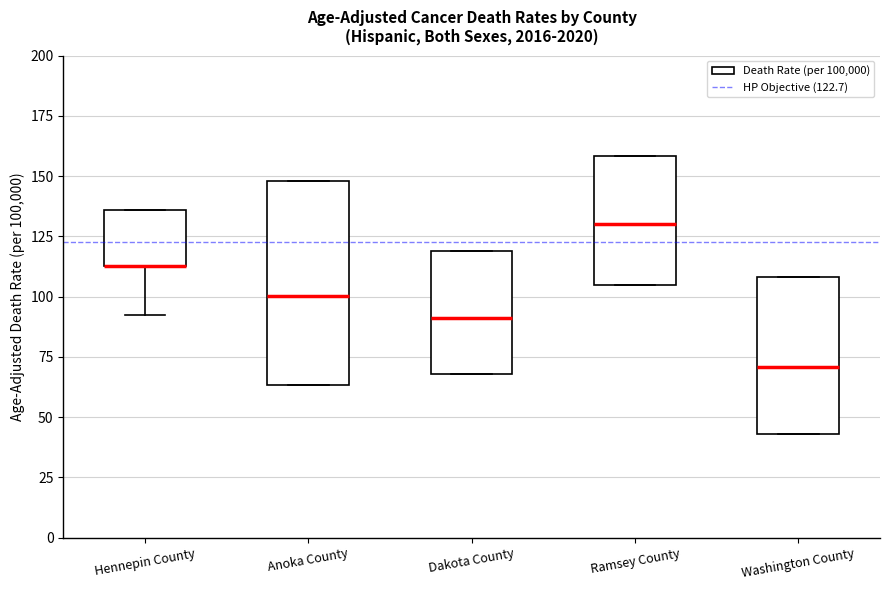

Which box is the tallest, from its lower edge to its upper edge?

Anoka County